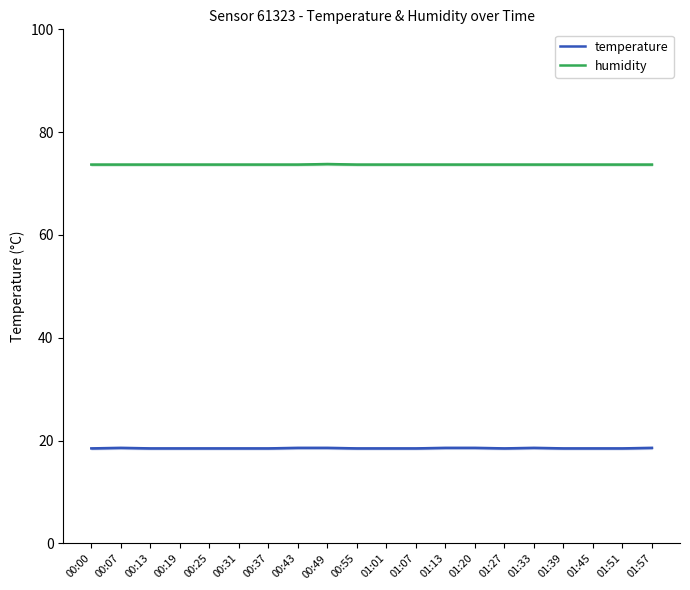

Between 00:43 and 01:33, which series saw the biggest shift?

temperature